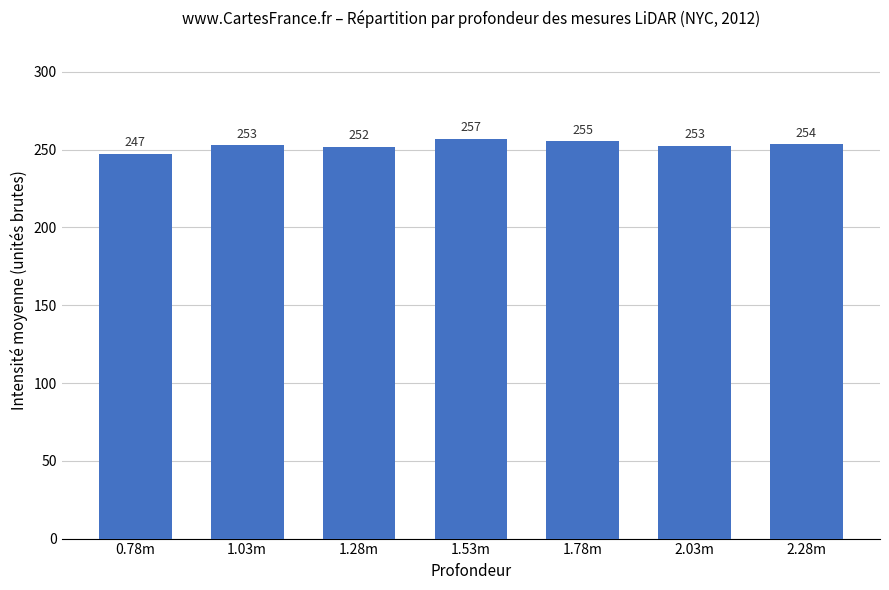

What is the average value?

252.9